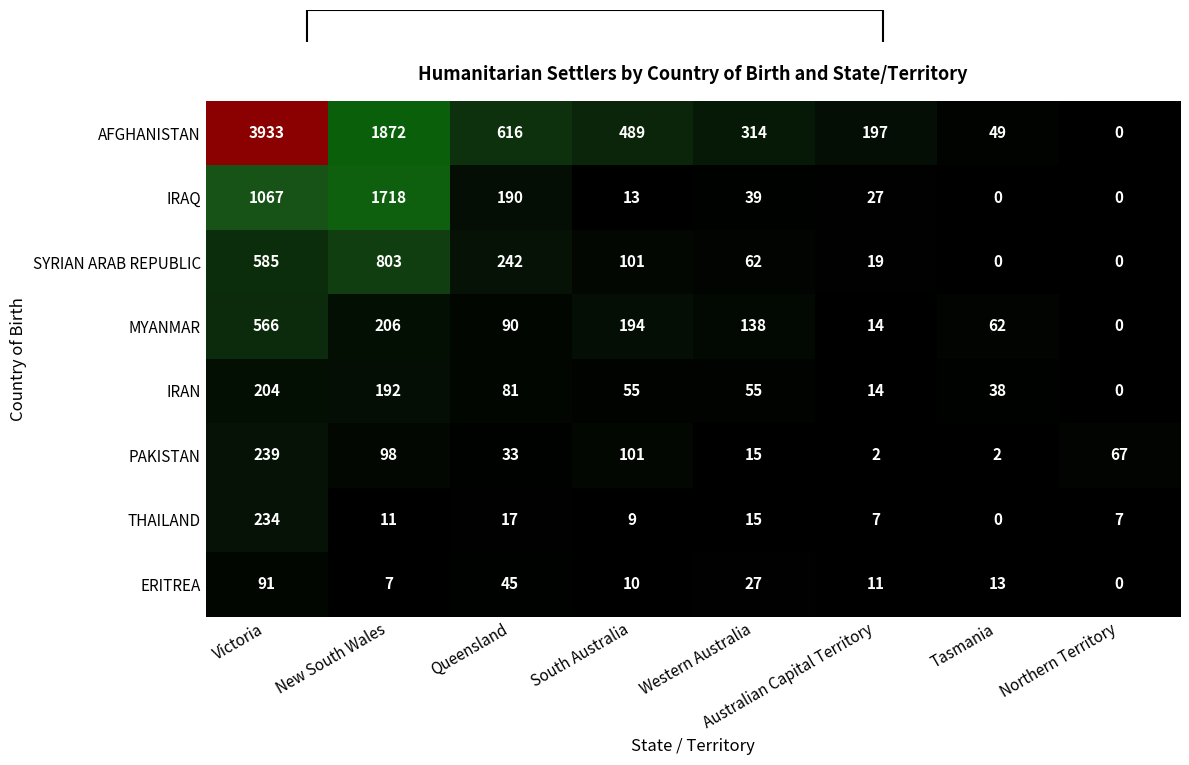

The value of THAILAND at New South Wales is 11. True or false?

True